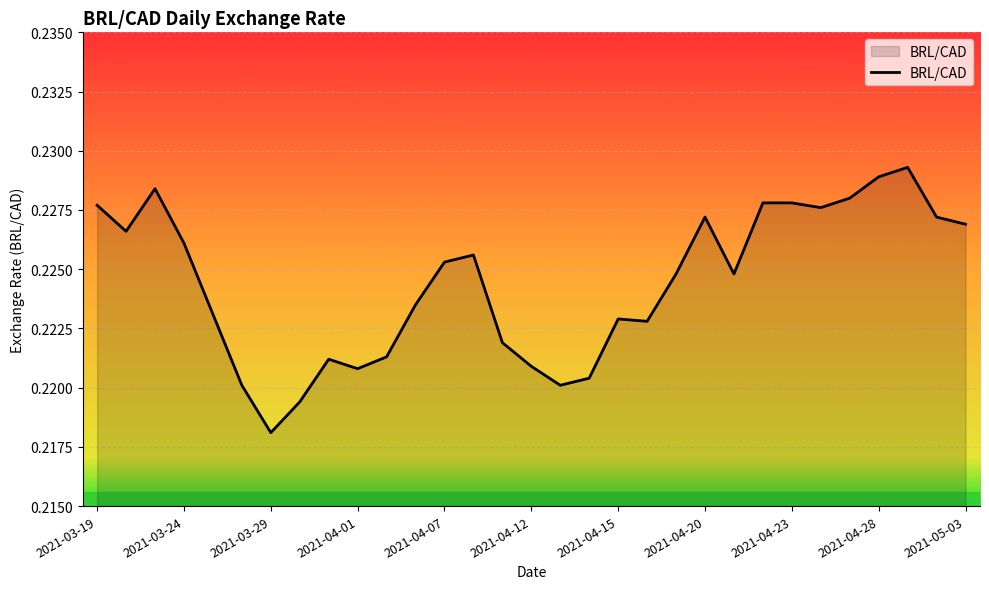

Reading left to right, extract all data points from this chart.

0.2	0.2	0.2	0.2	0.2	0.2	0.2	0.2	0.2	0.2	0.2	0.2	0.2	0.2	0.2	0.2	0.2	0.2	0.2	0.2	0.2	0.2	0.2	0.2	0.2	0.2	0.2	0.2	0.2	0.2	0.2